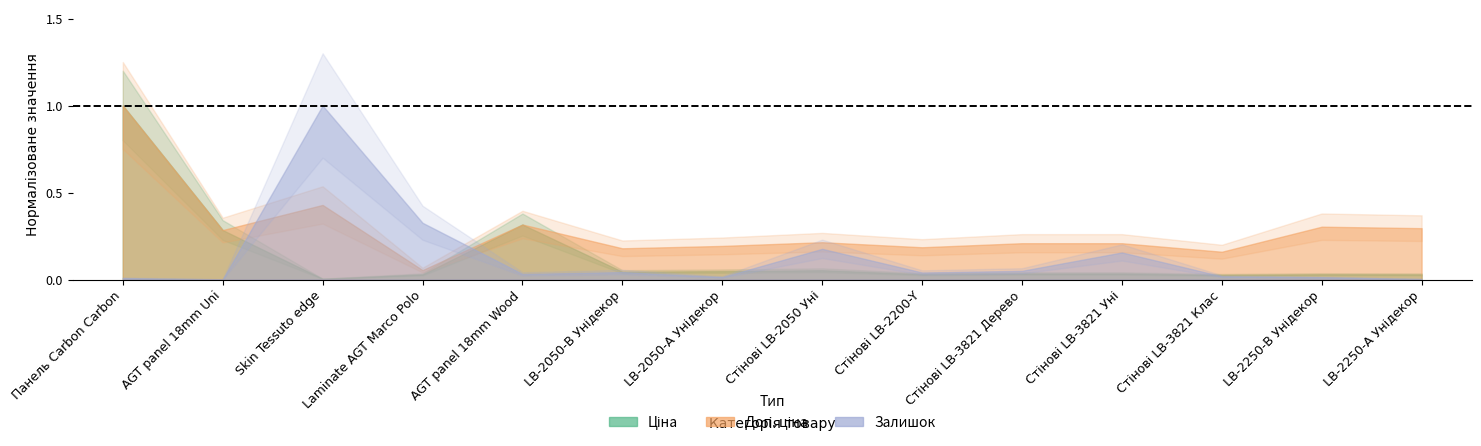

Which label corresponds to the largest value in the chart?

Ціна